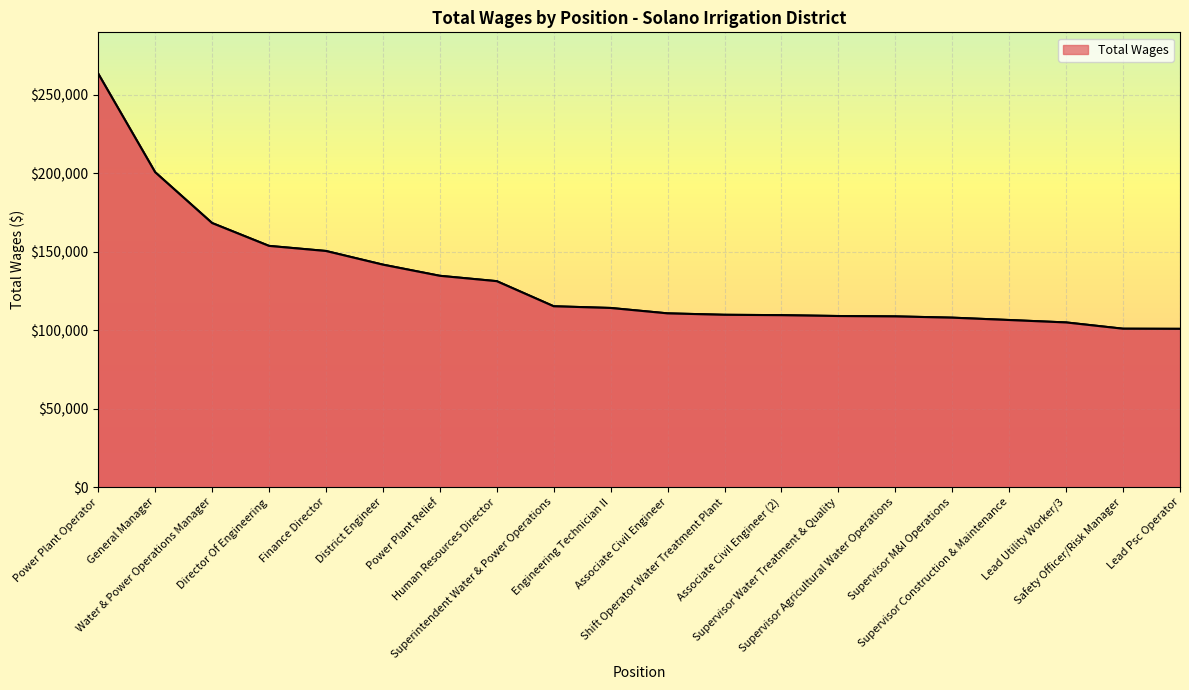

What is the difference between the second highest and second lowest values?

99688